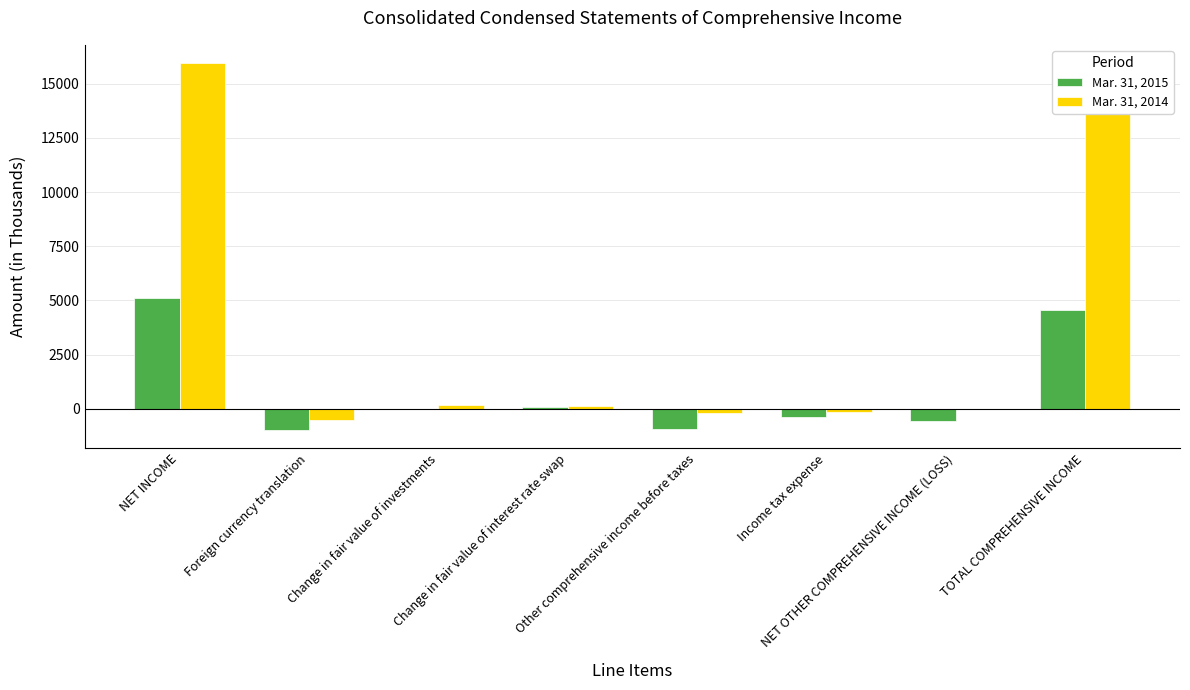

Which series has the largest total across all categories?

Mar. 31, 2014